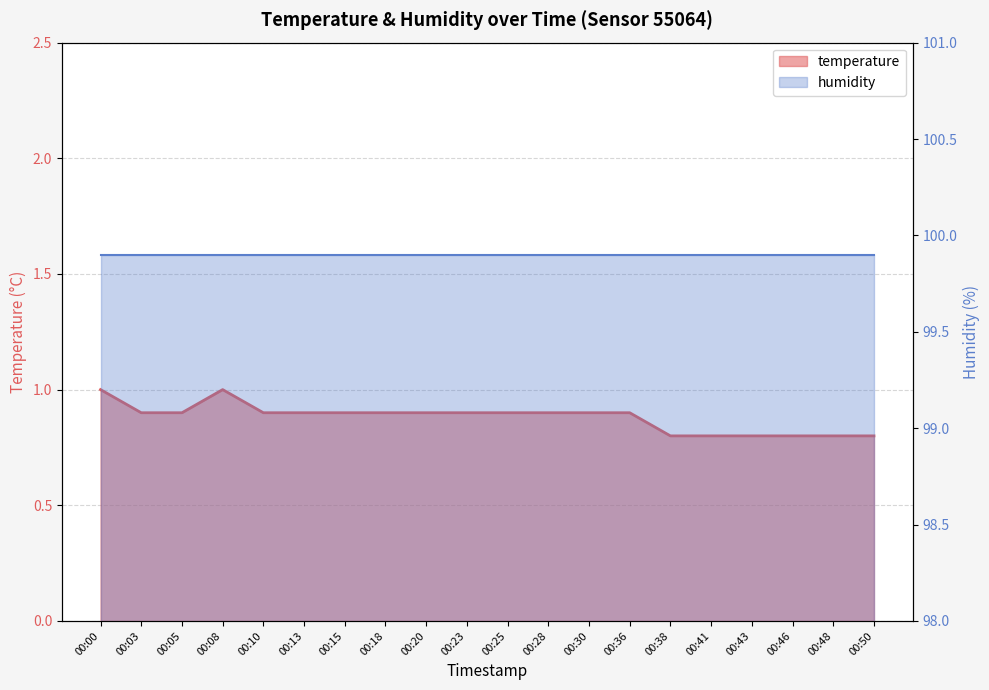

How many points are higher than both their immediate neighbors (excluding endpoints)?

1